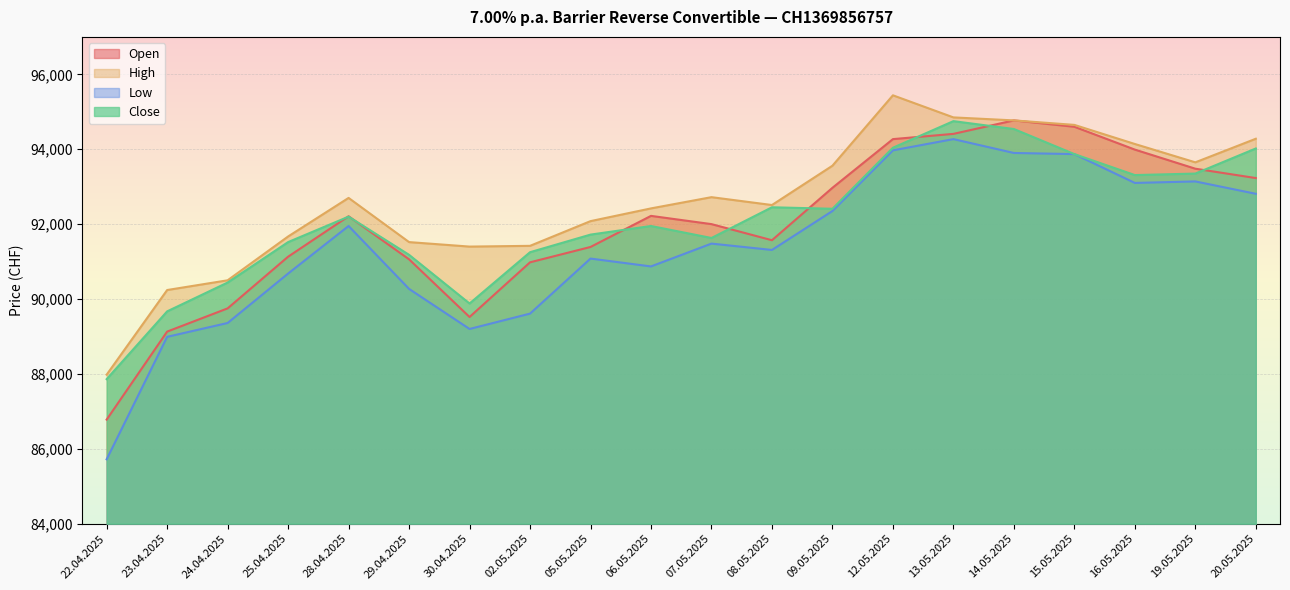

Read the Close value at 28.04.2025, to the nearest 50.

92200